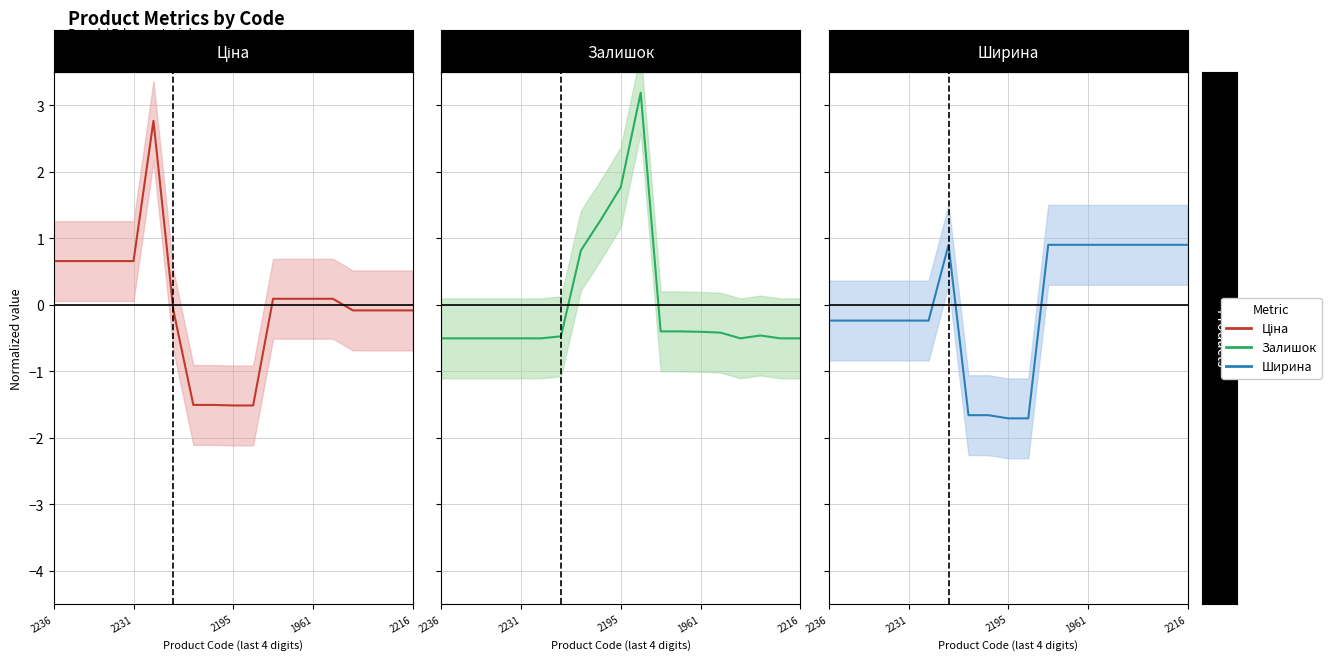

What is the value of the Ширина point at the 5th from the left?

-0.2